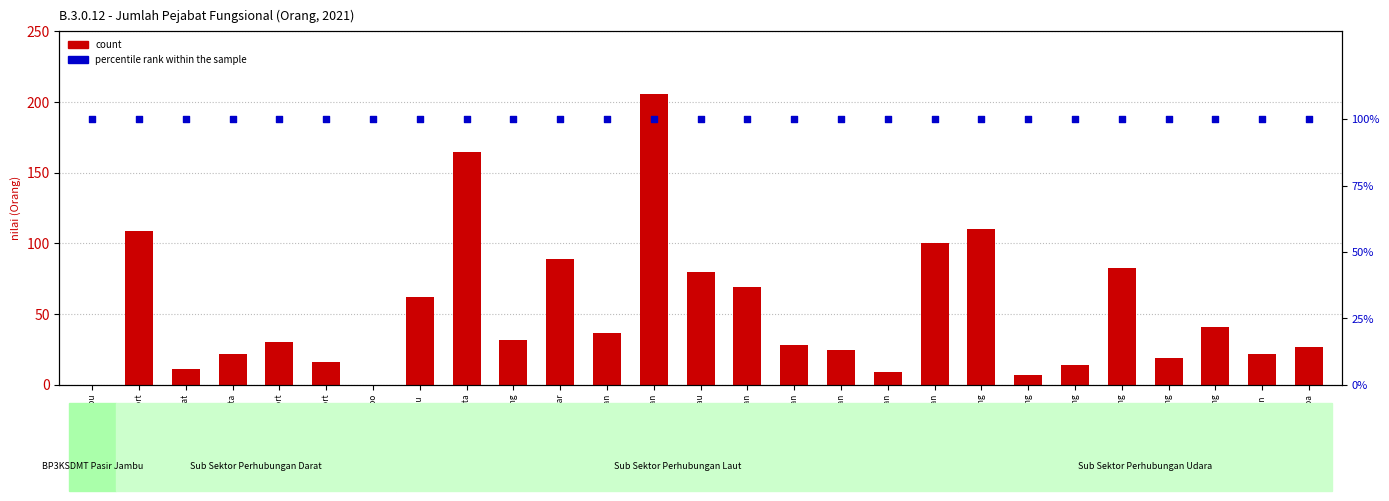

Which series has the largest total across all categories?

percentile rank within the sample